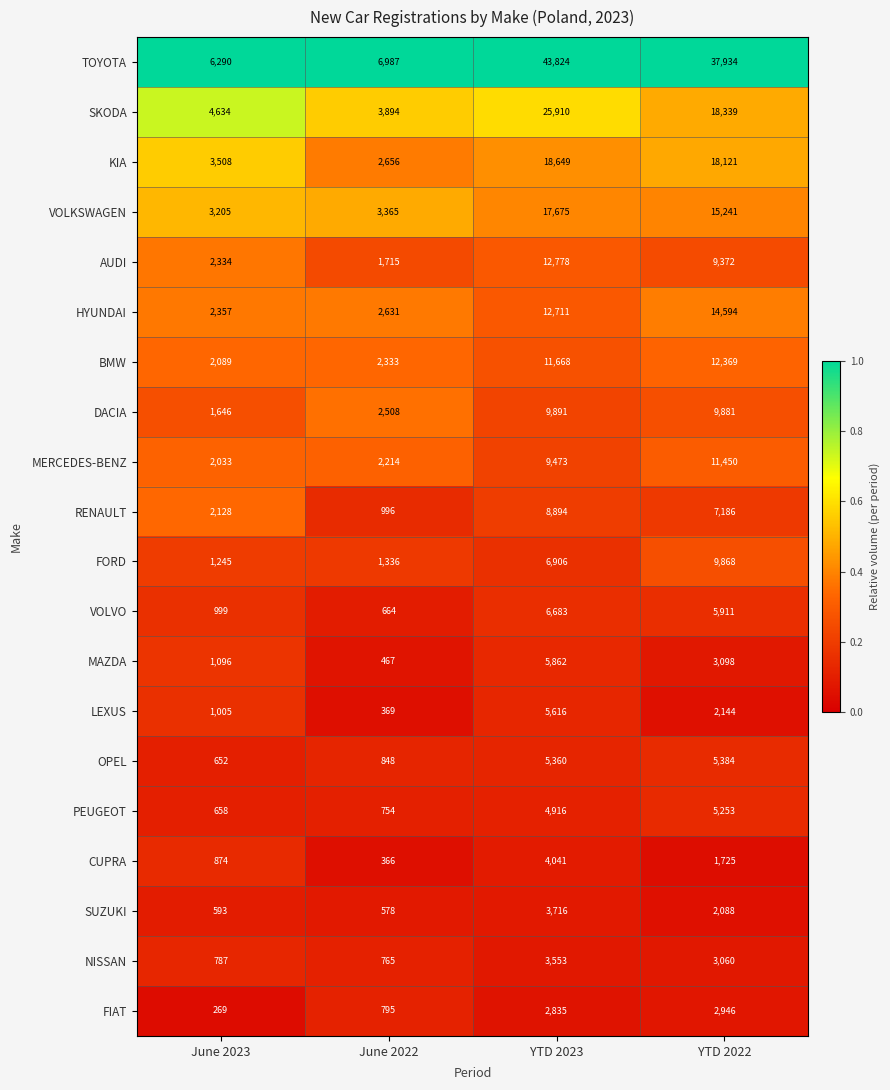

At which category does the chart reach its peak across all series?

YTD 2023